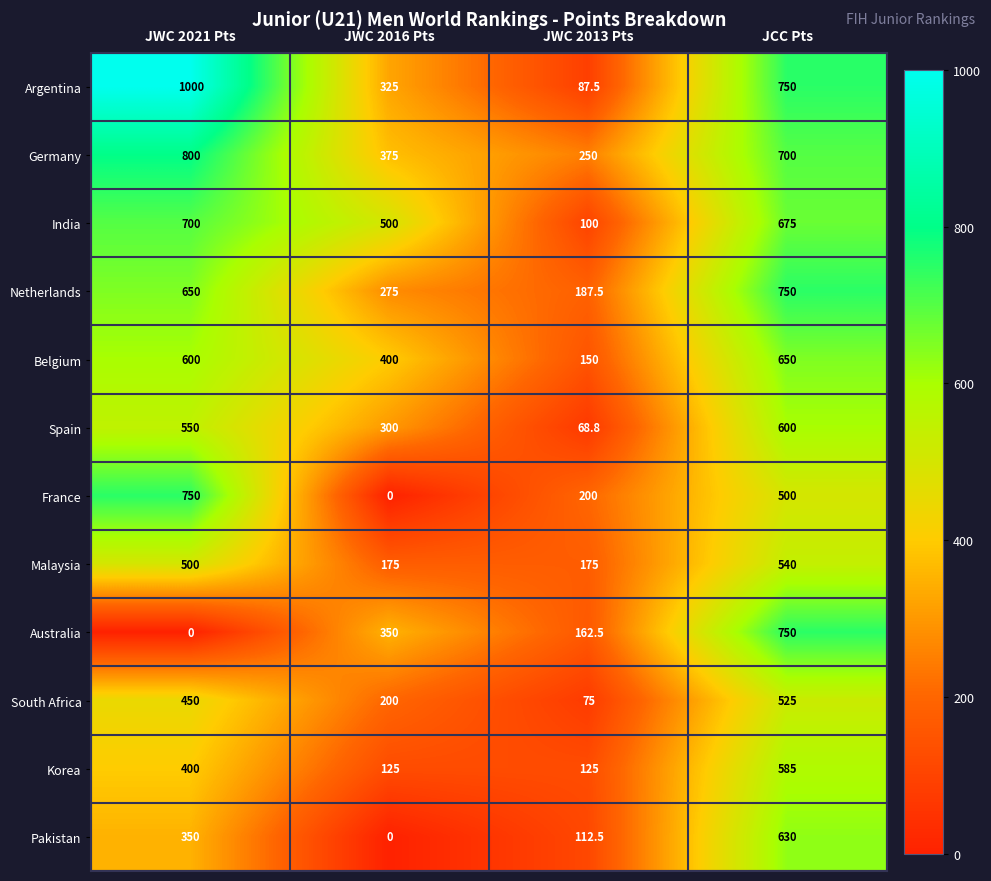

Rank the series at JWC 2021 Pts from highest to lowest value.

Argentina, Germany, France, India, Netherlands, Belgium, Spain, Malaysia, South Africa, Korea, Pakistan, Australia